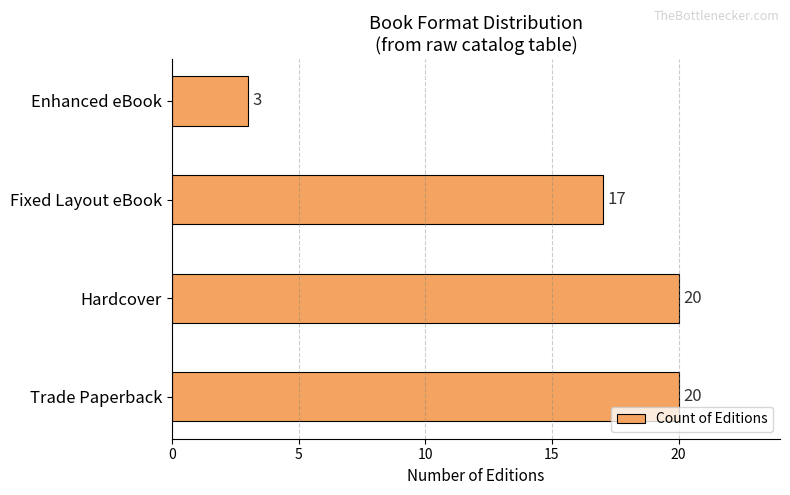

Does the chart contain stacked bars?

No